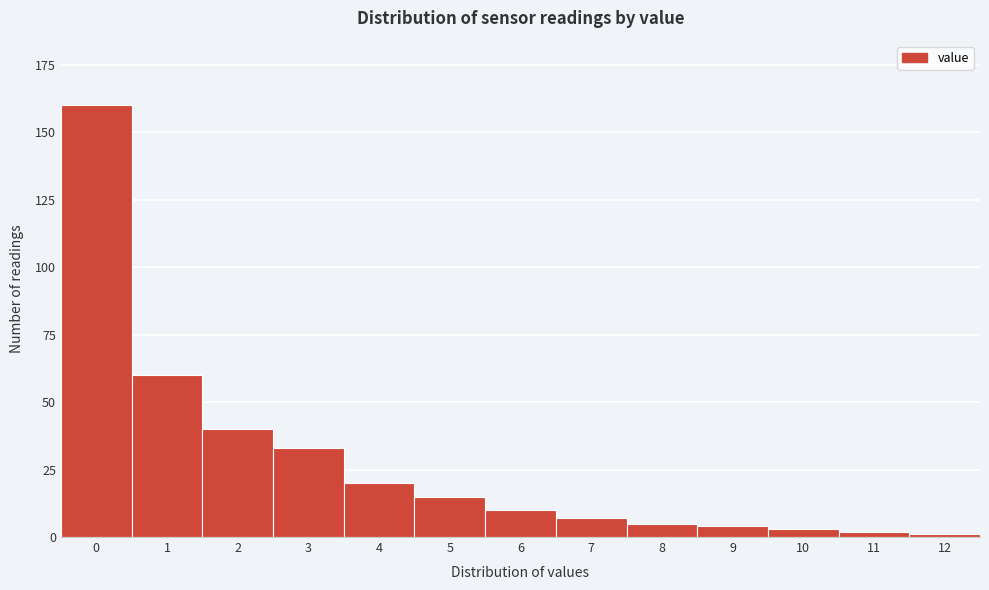

Reading left to right, what are all the values shown in this chart?

0=160	1=60	2=40	3=33	4=20	5=15	6=10	7=7	8=5	9=4	10=3	11=2	12=1